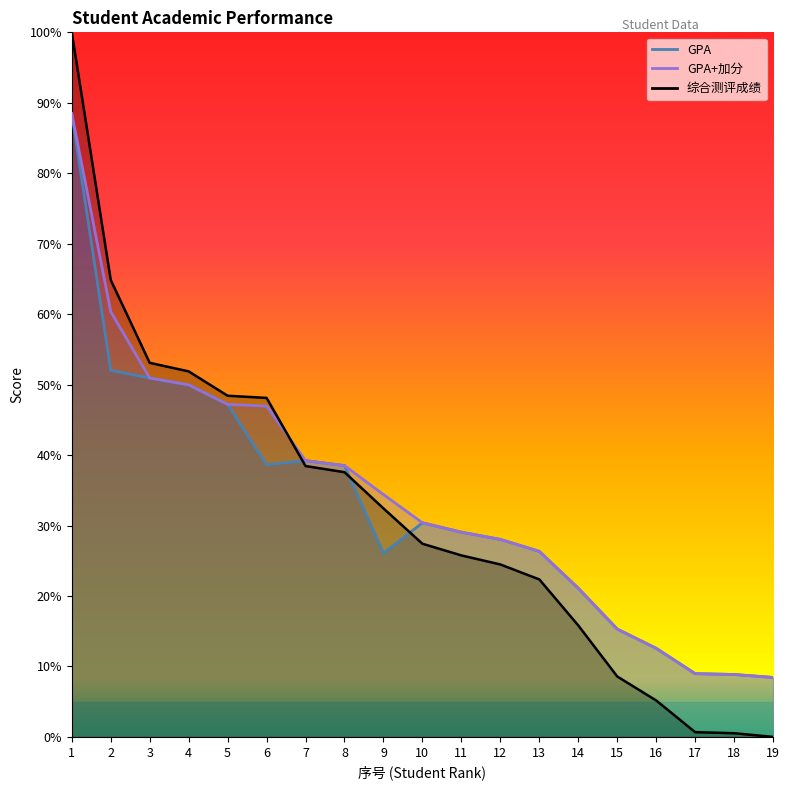

Which series changed the most between 4 and 8?

综合测评成绩